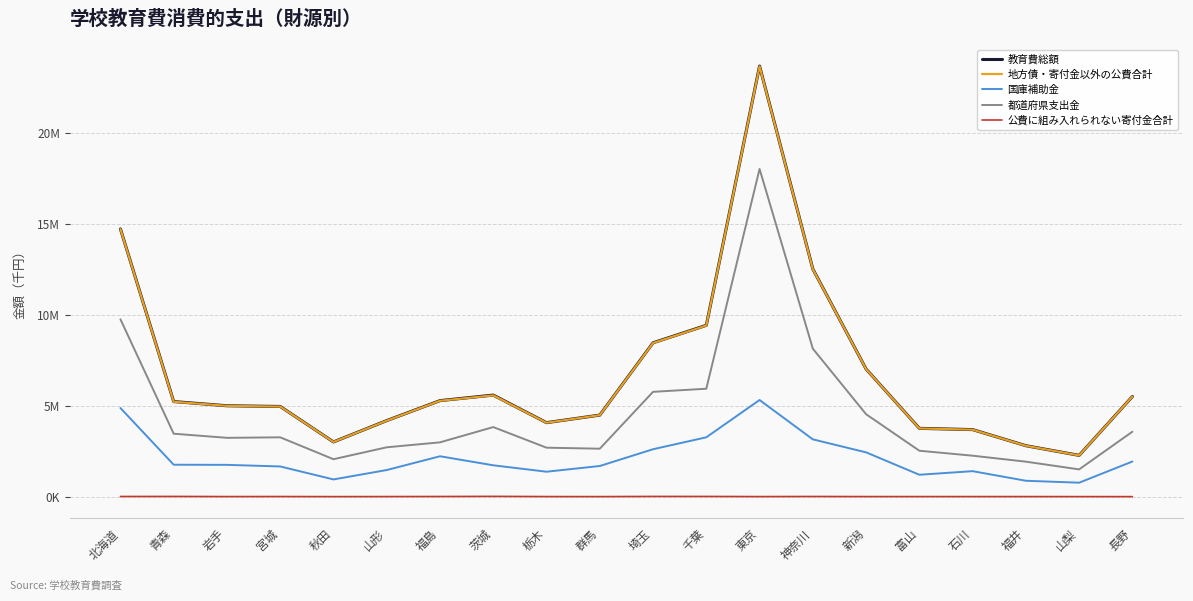

Between 東京 and 福島, which is larger?

東京